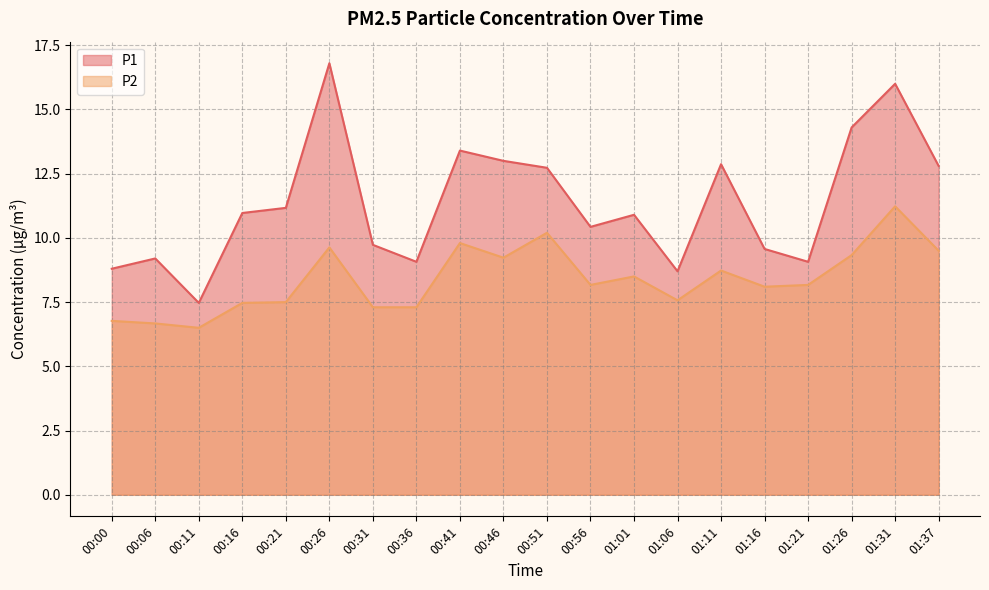

Reading left to right, transcribe all the data shown in this chart.

P1: 8.8	9.2	7.5	11.0	11.2	16.8	9.7	9.1	13.4	13.0	12.7	10.4	10.9	8.7	12.9	9.6	9.1	14.3	16.0	12.8
P2: 6.8	6.7	6.5	7.5	7.5	9.6	7.3	7.3	9.8	9.2	10.2	8.2	8.5	7.6	8.7	8.1	8.2	9.3	11.2	9.5